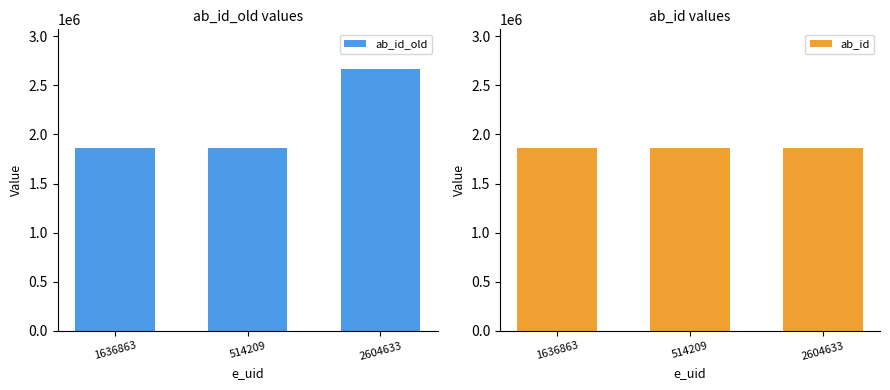

What position from the right is 1636863?

3